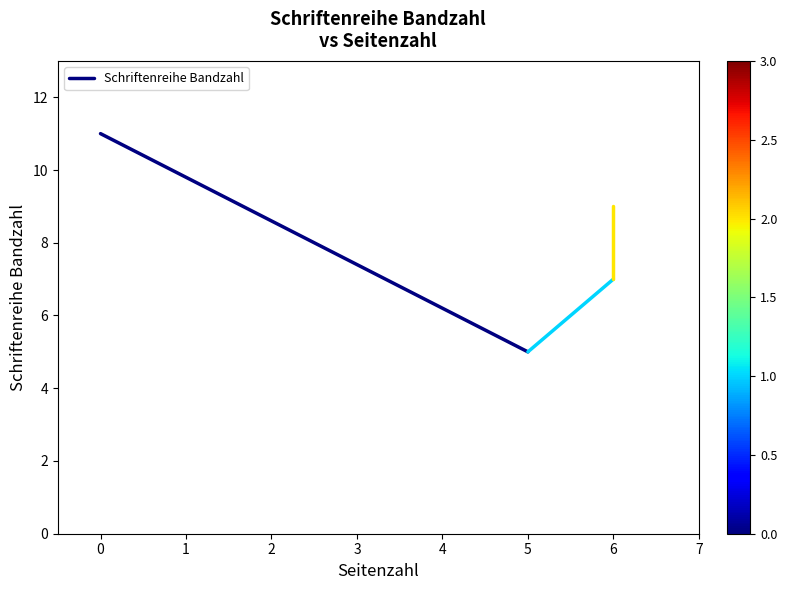

How many lines are shown in the chart?

1